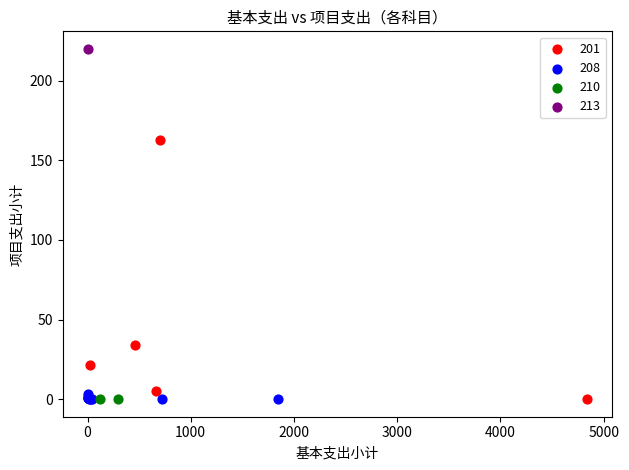

What are all the series names shown in the legend?

201, 208, 210, 213